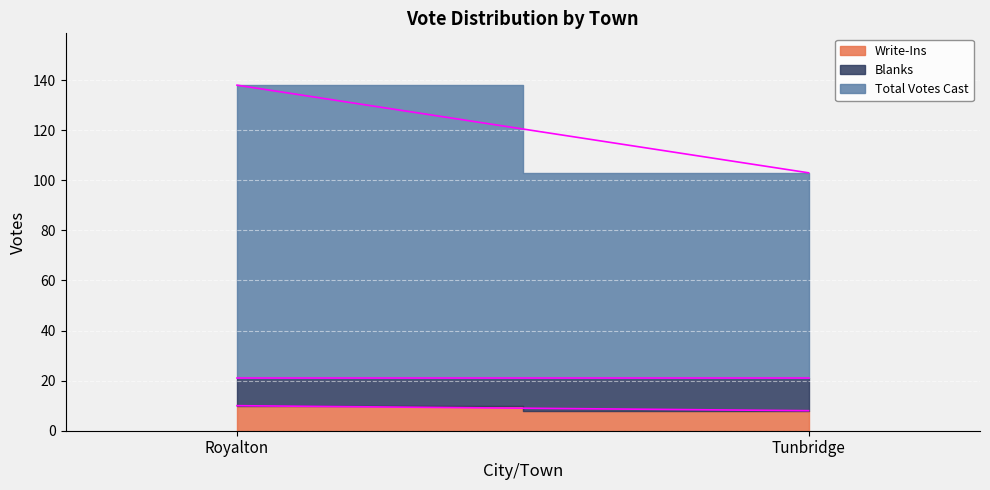

What is the sum of all Blanks values?

24